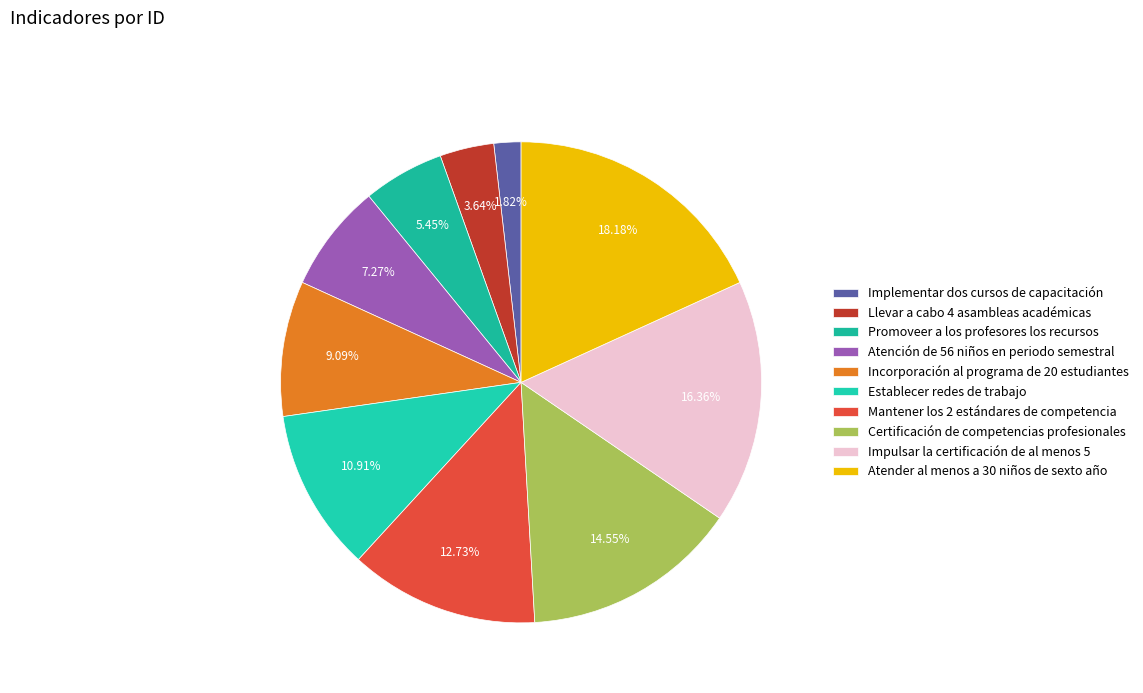

Is it true that Atender al menos a 30 niños de sexto año is 10% of the pie?

False